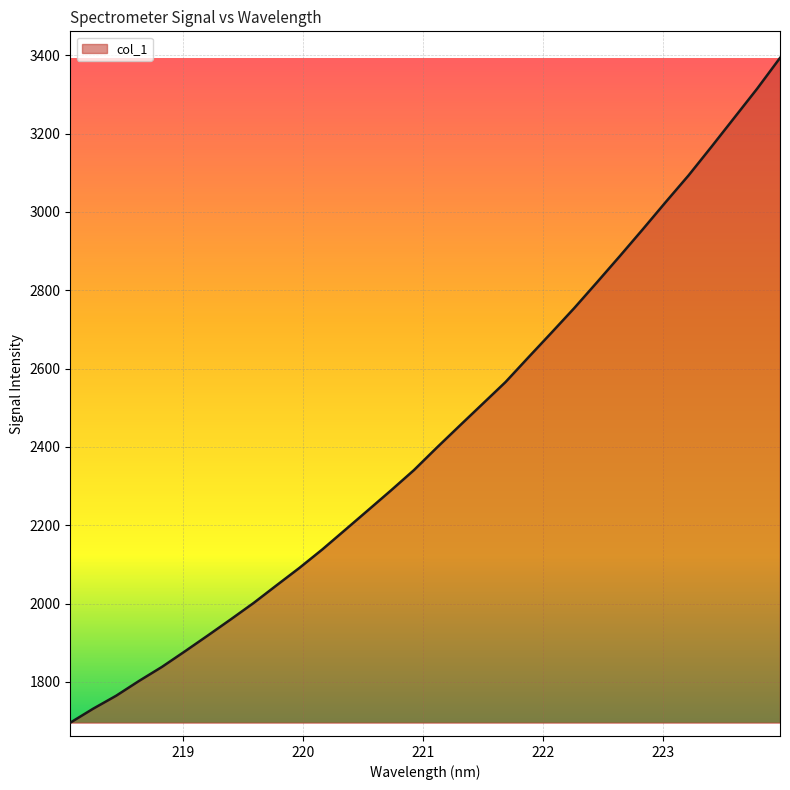

What is the difference between the maximum and minimum values?

1697.2